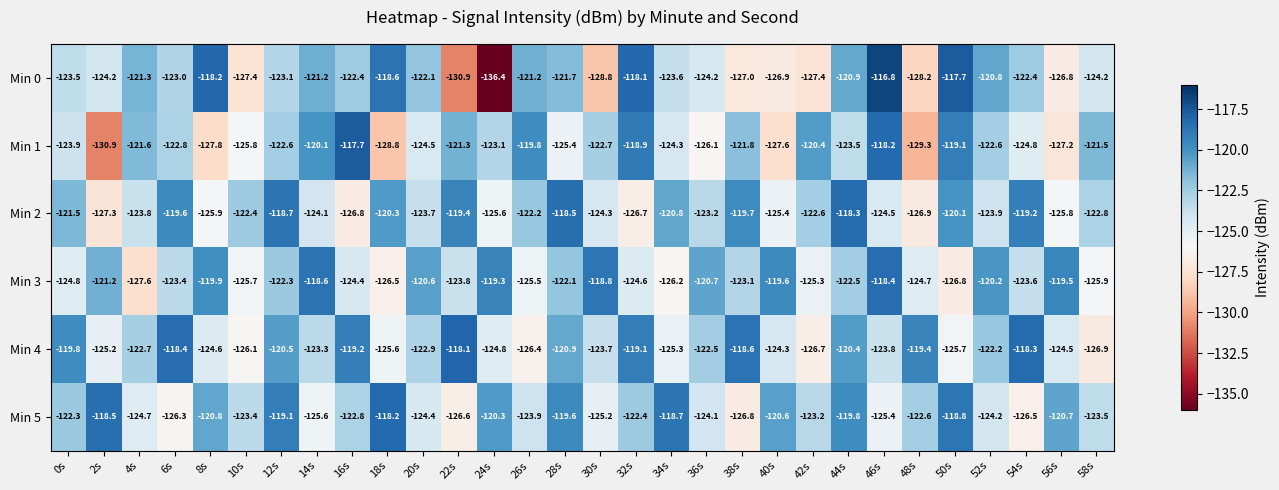

At which category is the sum across all series the highest?

44s